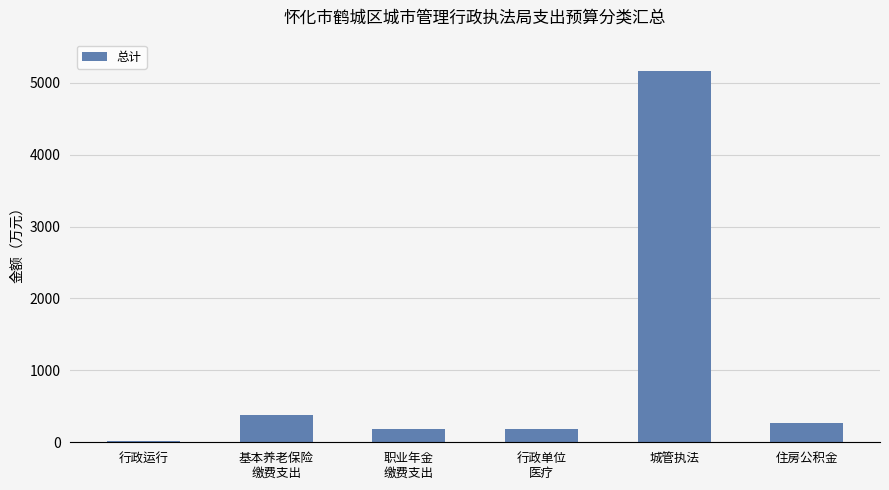

Between 城管执法 and 基本养老保险
缴费支出, which is larger?

城管执法